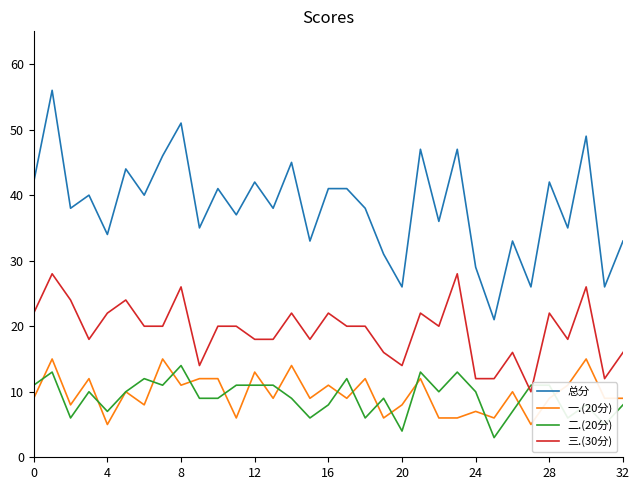

What is the minimum value shown in the chart?

3